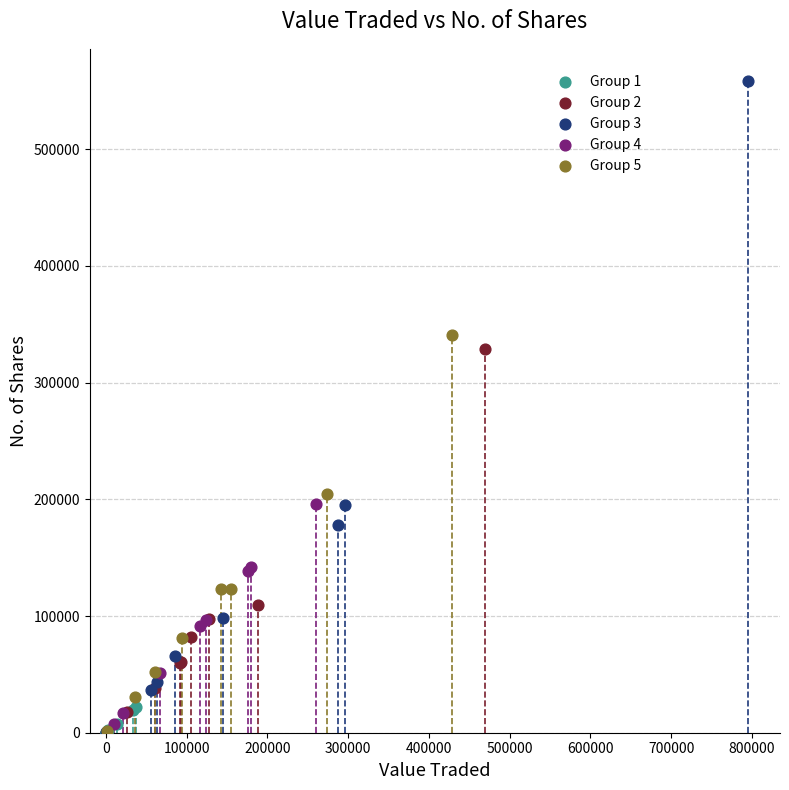

Which series has the largest Y range (max minus min)?

Group 3